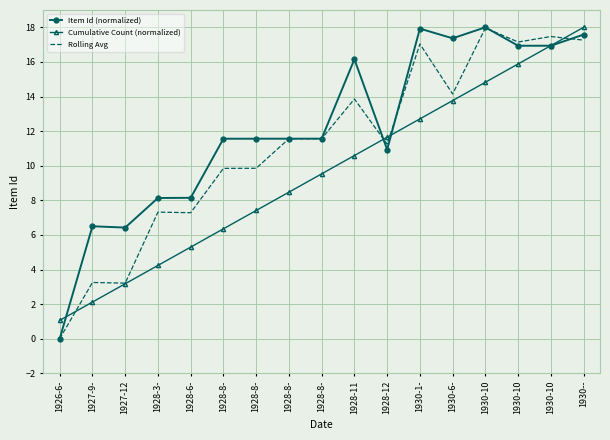

How many series are shown in this chart?

3